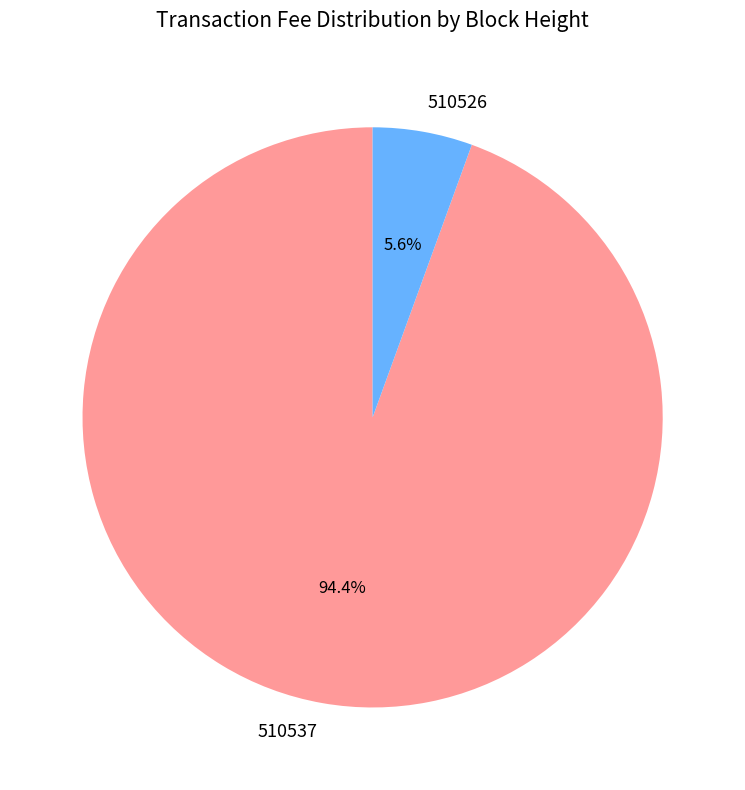

Which slice is the largest?

510537